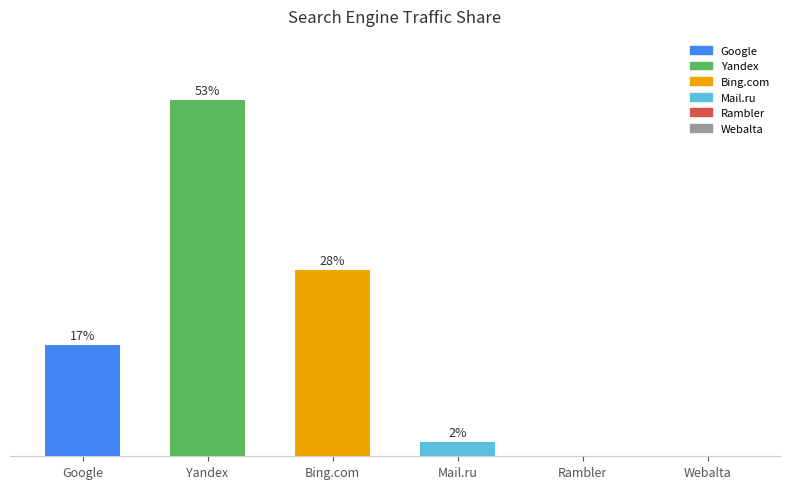

At which label is the value closest to 26?

Bing.com